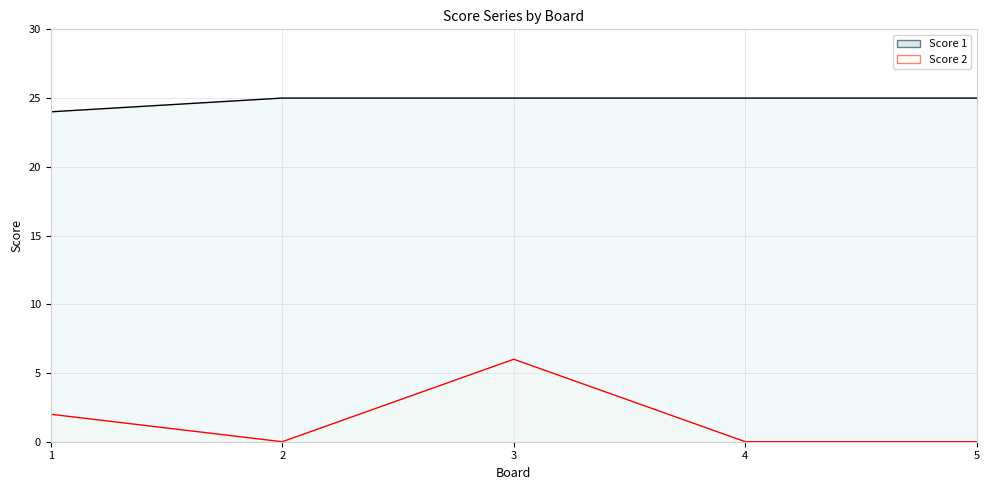

Rank the series at 5 from highest to lowest value.

Score 1, Score 2